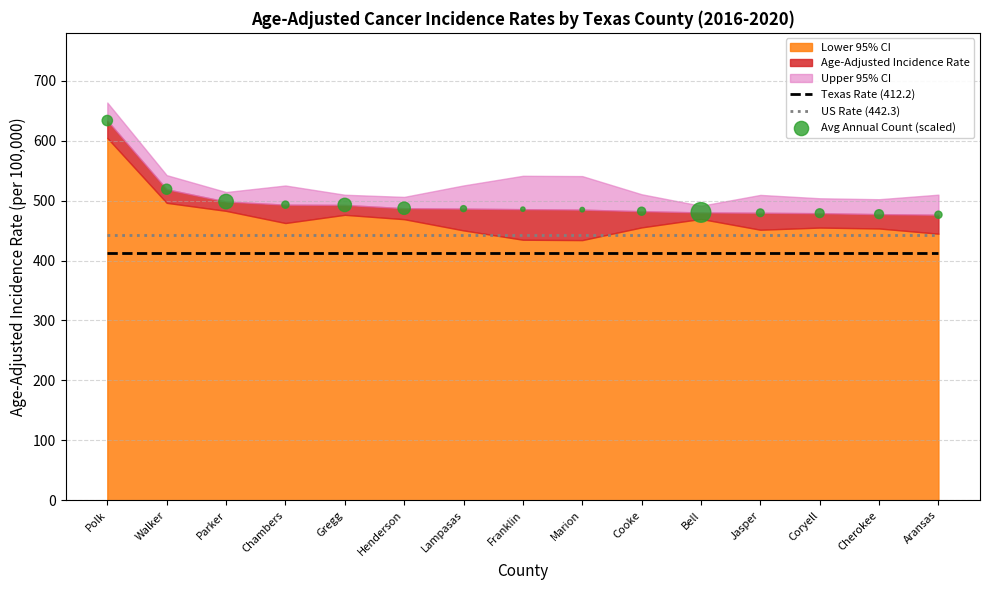

Which series reaches the minimum Y coordinate?

Texas Rate (412.2)